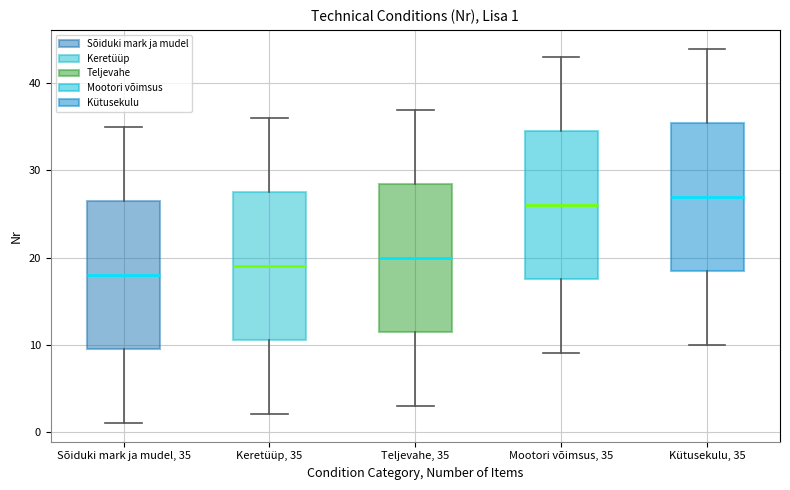

Which box has the lowest median line?

Sõiduki mark ja mudel, 35